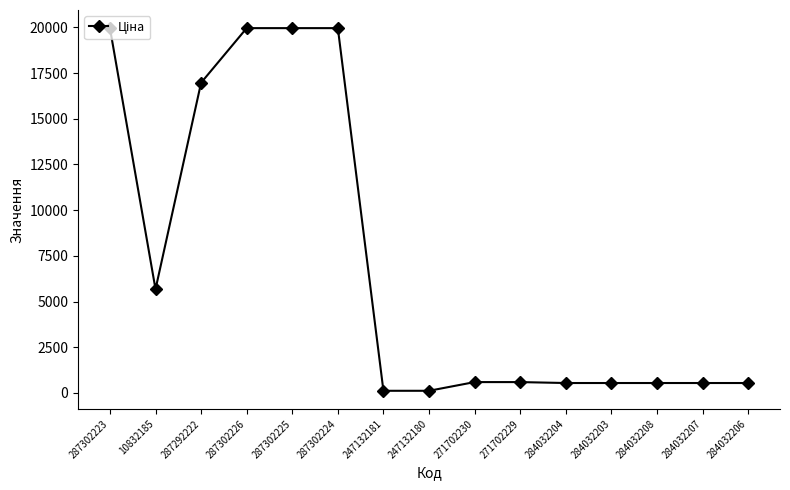

How many data points are less than 589?

7